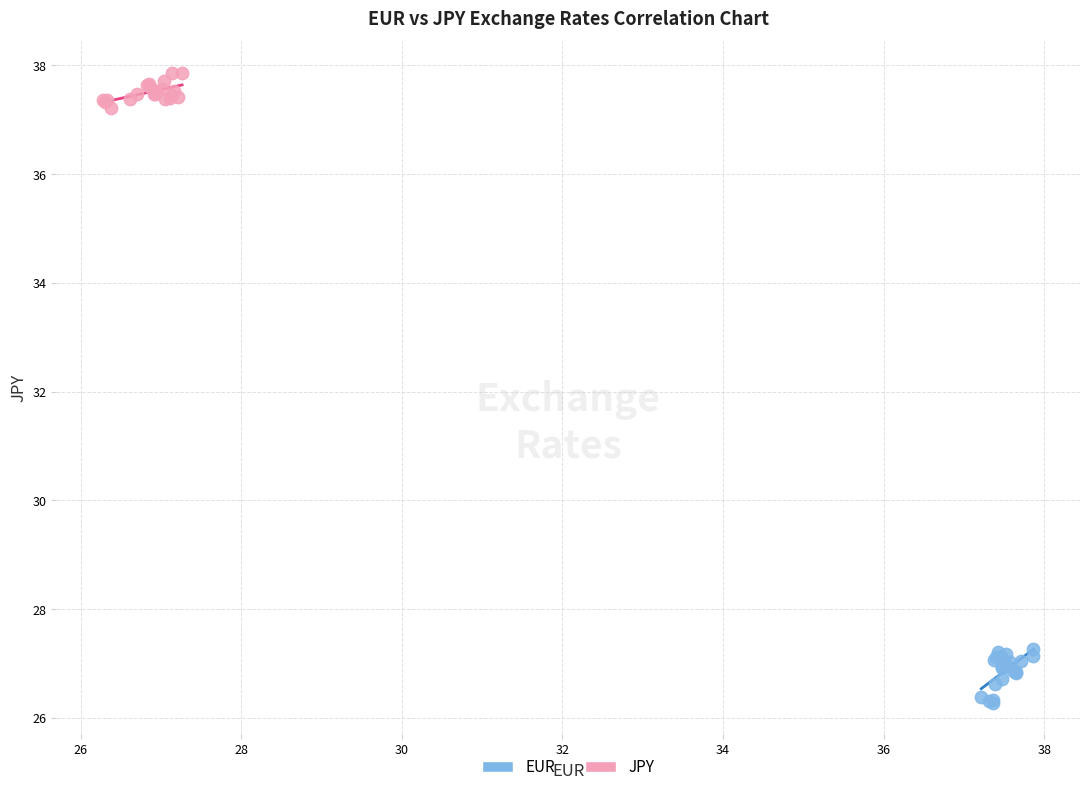

Which series contains the lowest Y value?

EUR